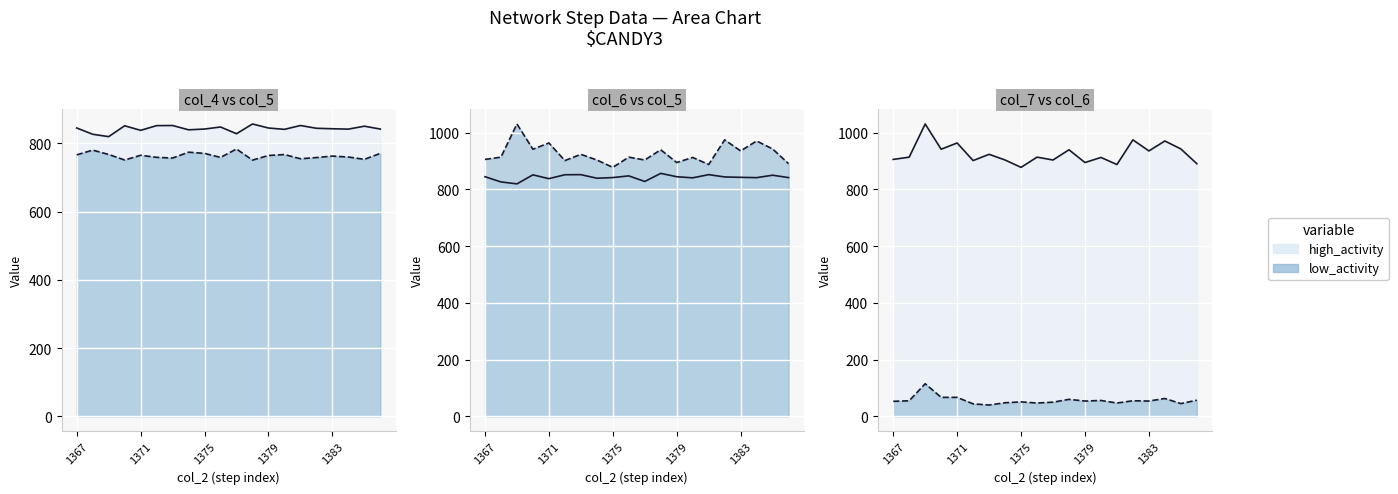

What is the maximum value for col_6 line?

1031.0